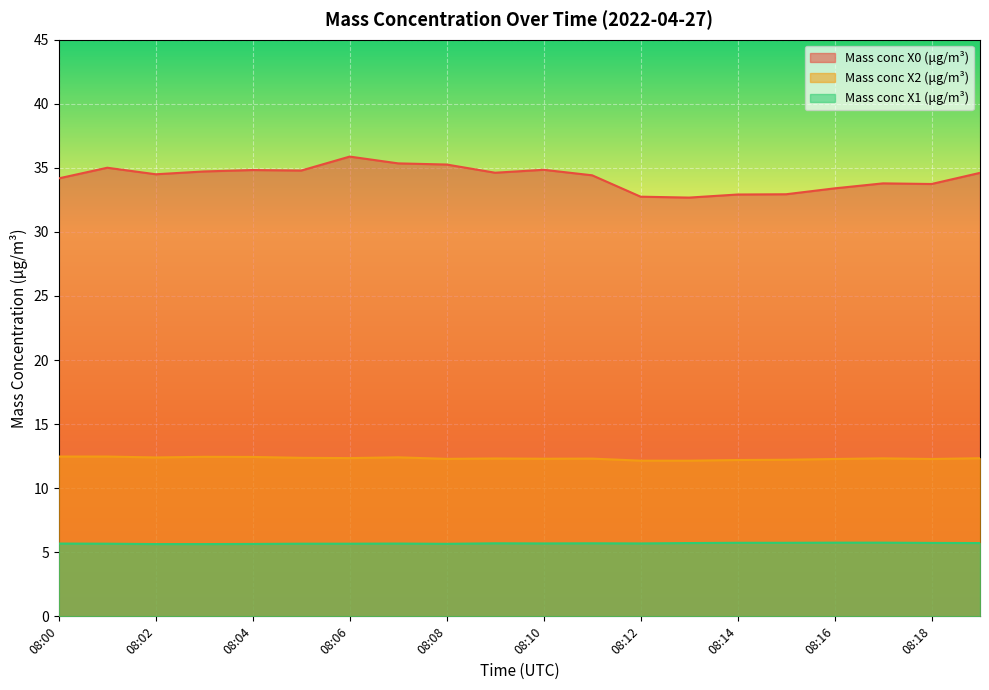

Between 08:12 and 08:19, which is larger?

08:19